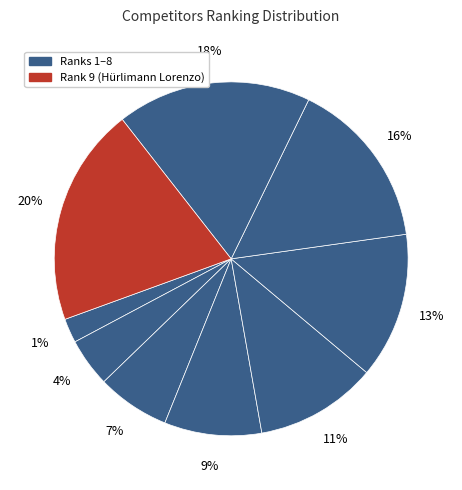

To the nearest percent, what is the difference between the largest and smallest slice percentages?

18%